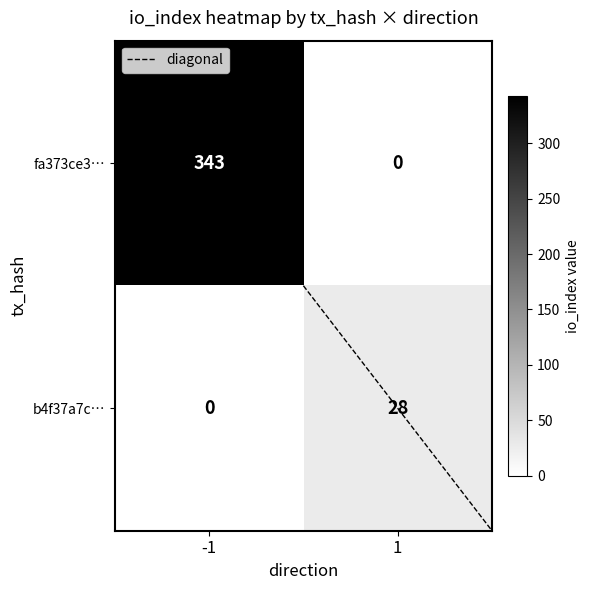

How many positive values does the fa373ce3… series have?

1